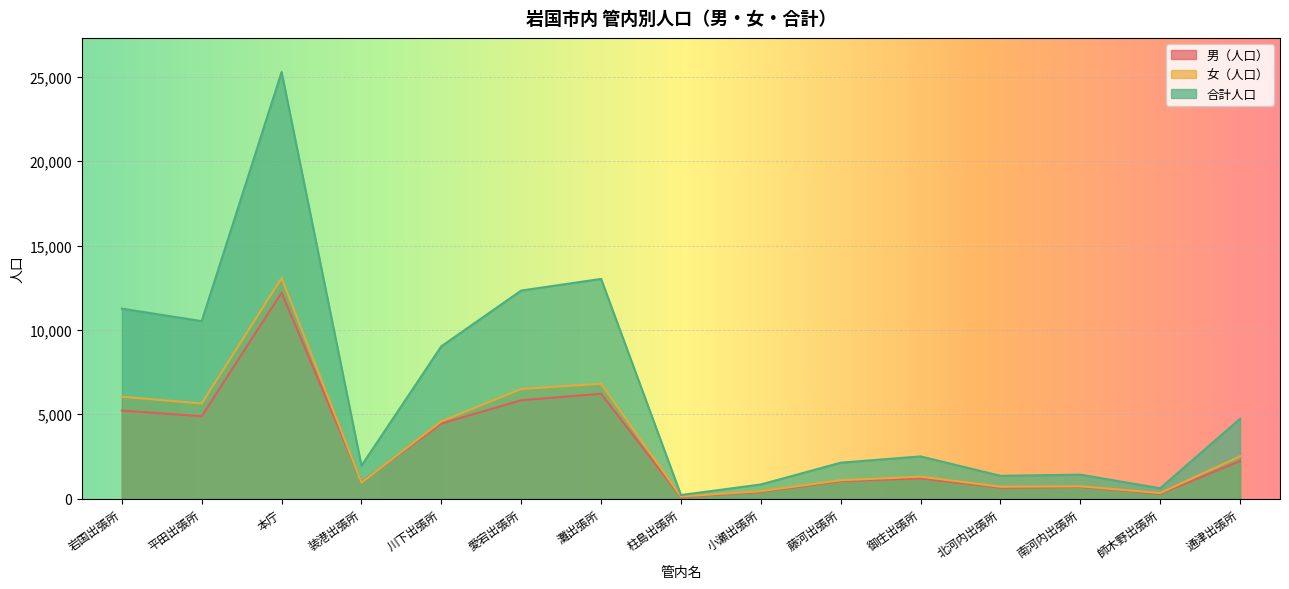

Which series has the largest total across all categories?

合計人口